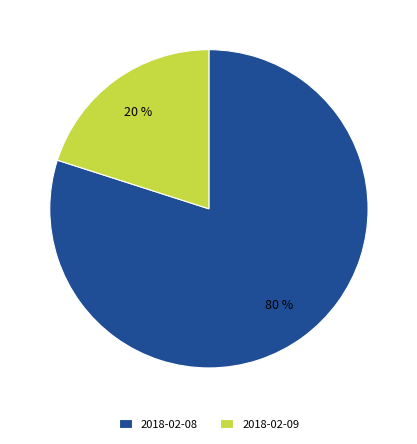

Is the sum of 2018-02-09 and 2018-02-08 greater than half?

Yes